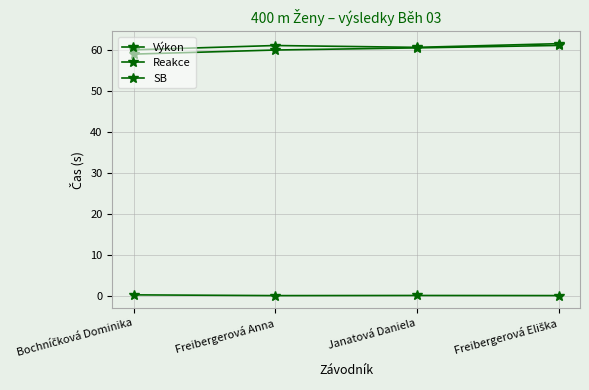

True or false: SB has a value of 94.3 at Freibergerová Eliška.

False